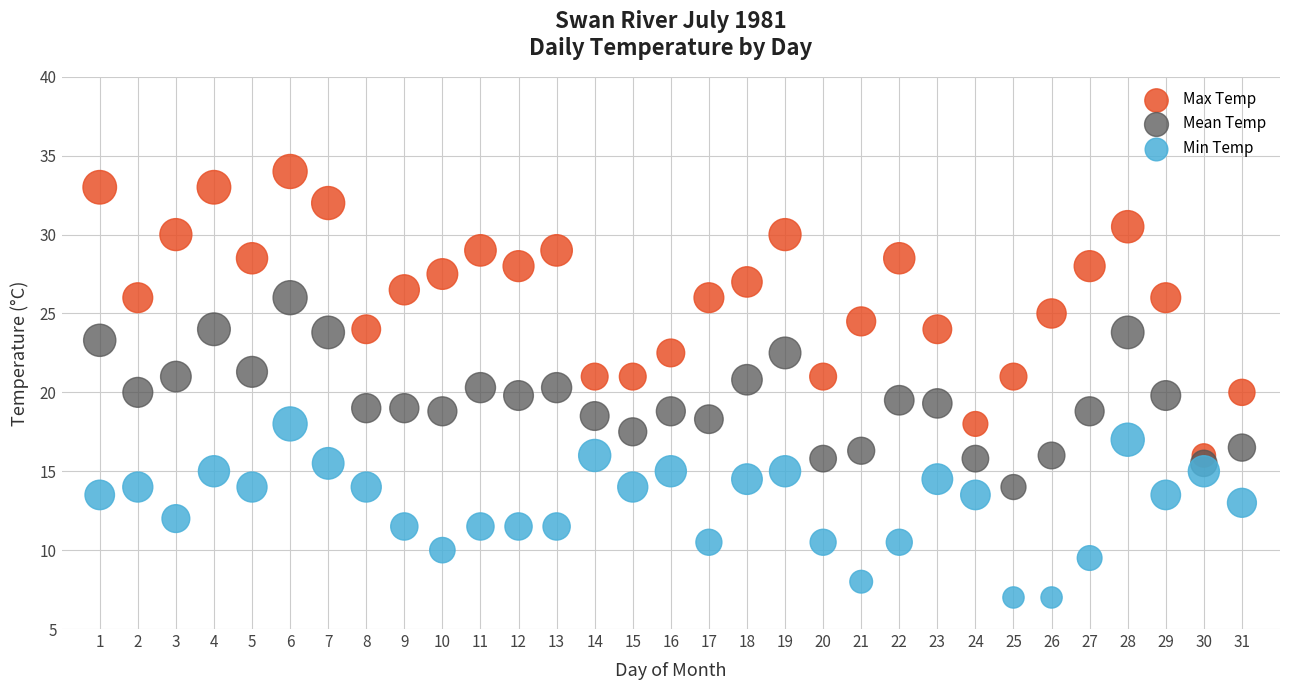

Which series reaches the minimum Y coordinate?

Min Temp